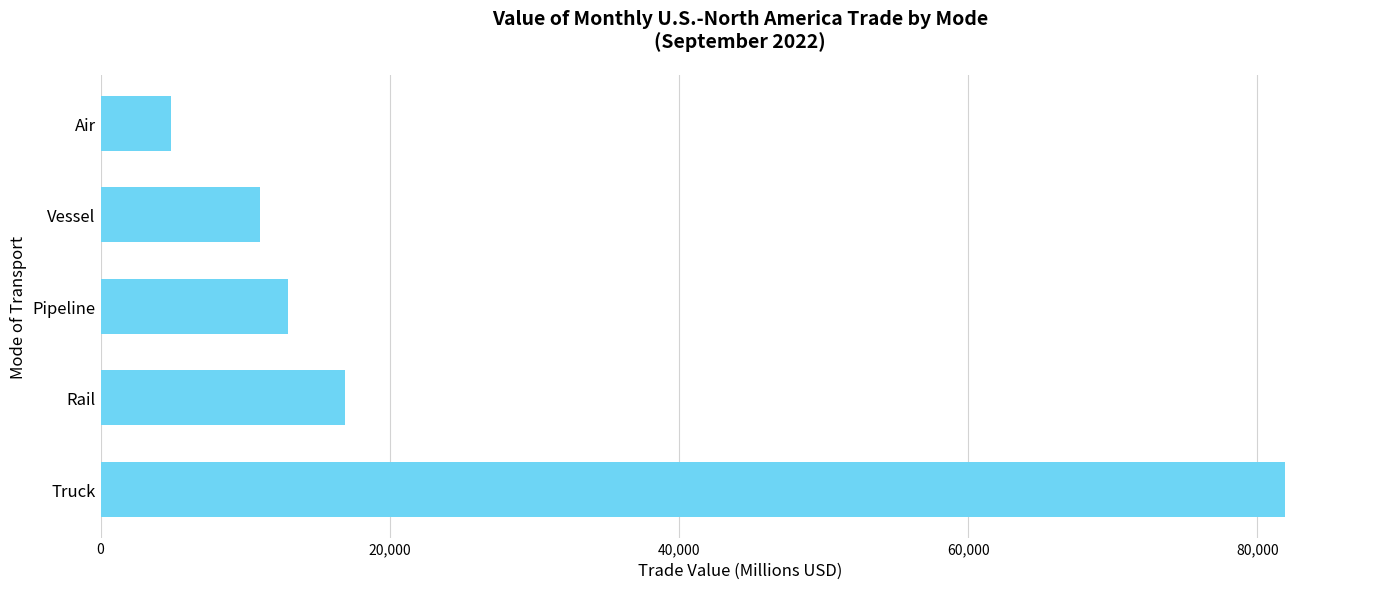

What is the change in value from Truck to Air?

-77055.6